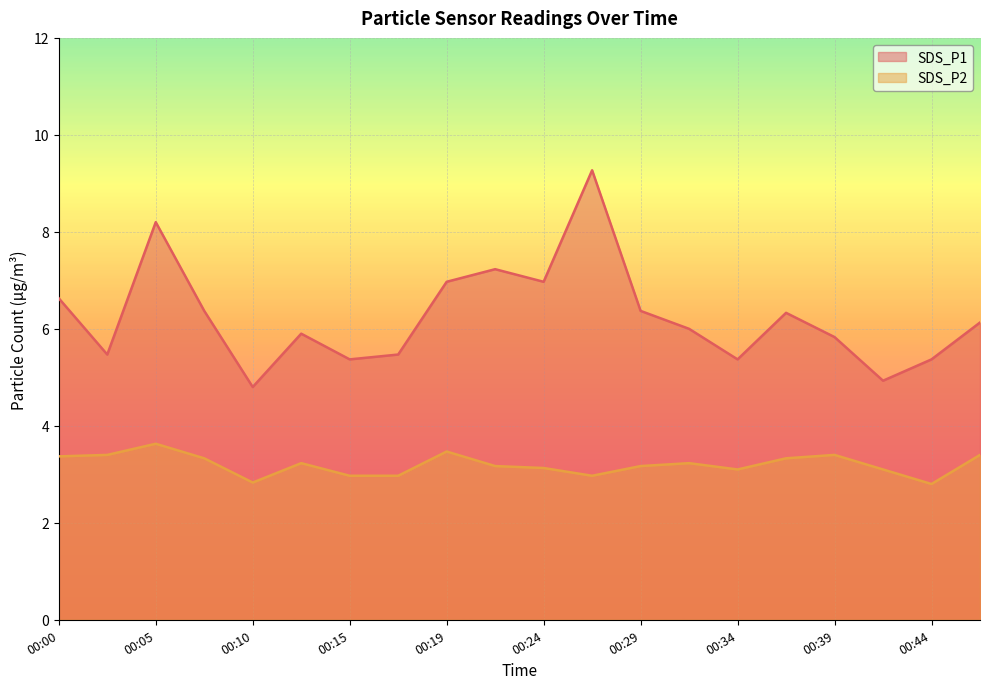

How many interior local valleys does the SDS_P2 series have?

4